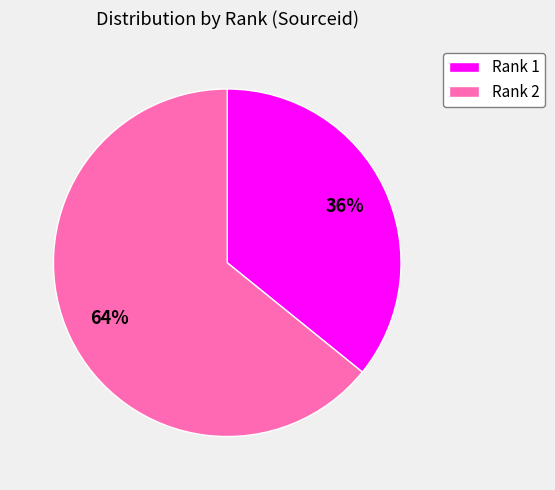

Count the number of slices in the pie.

2